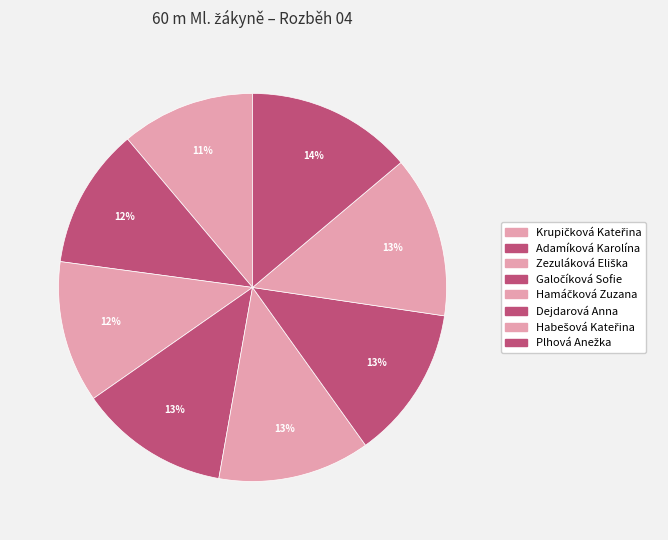

What is the smallest slice in the pie chart?

Krupičková Kateřina